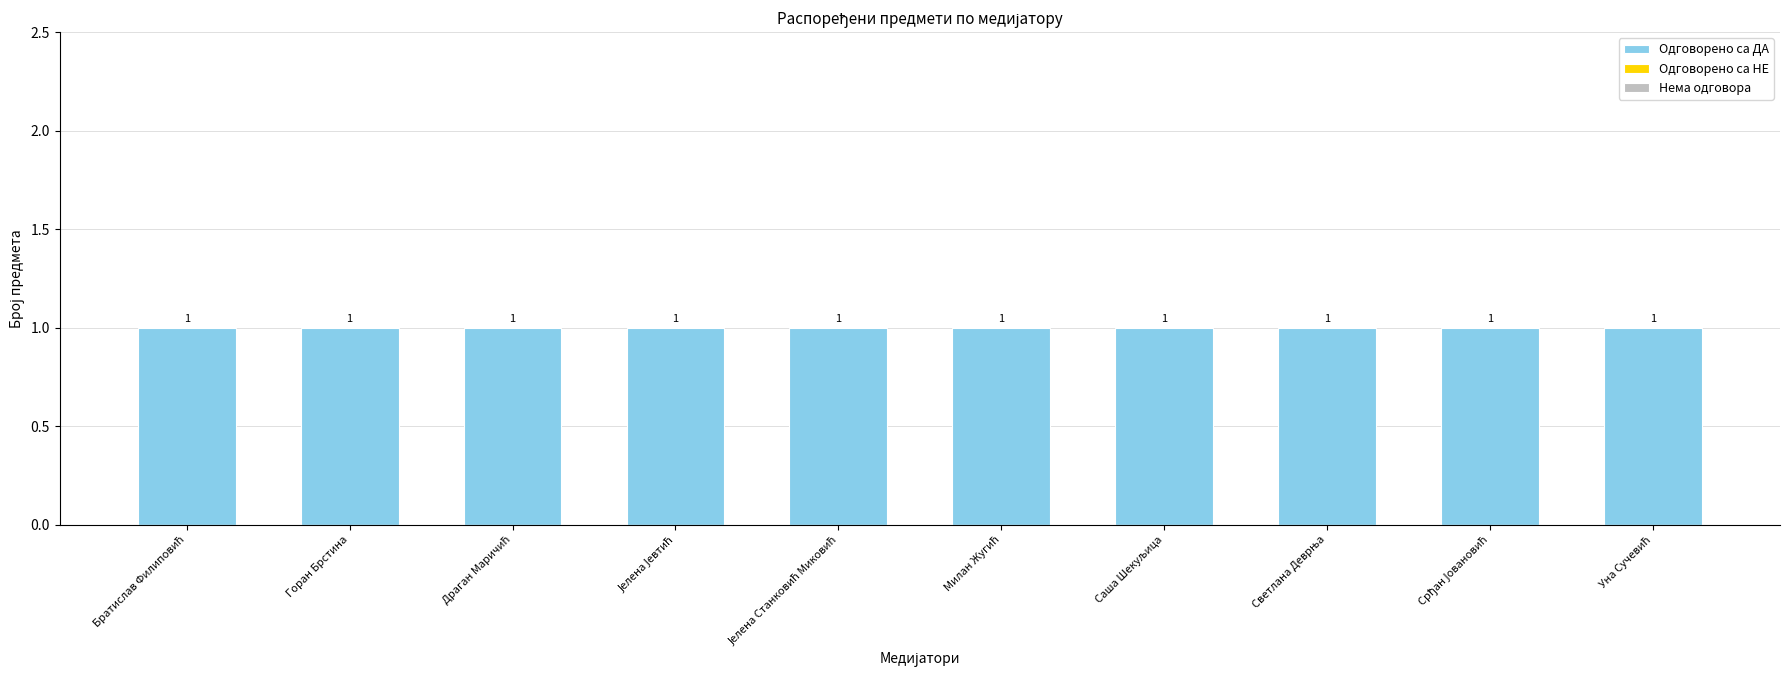

What are all the series names shown in the legend?

Одговорено са ДА, Одговорено са НЕ, Нема одговора